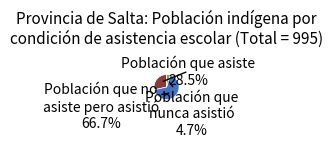

Does any single category account for the majority?

Yes